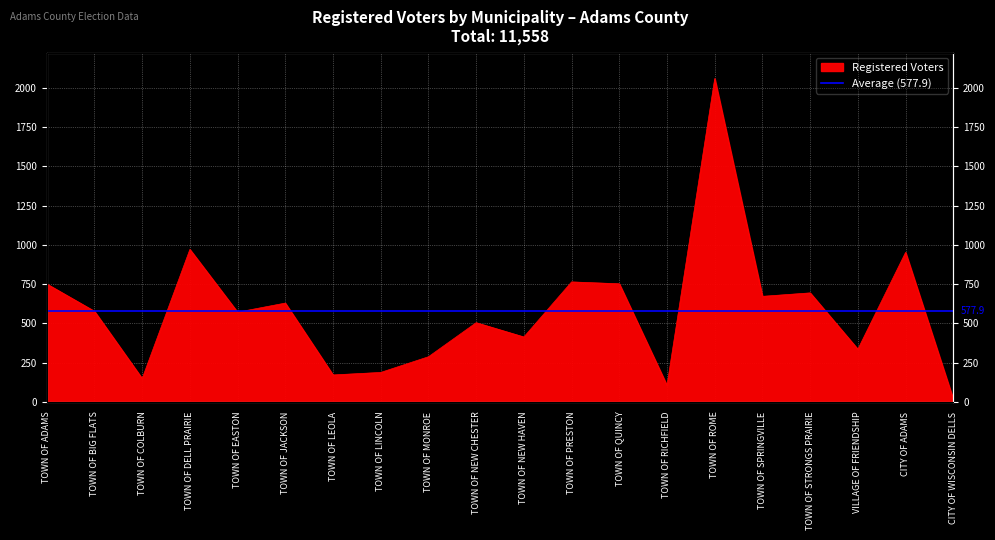

Reading left to right, what are all the values shown in this chart?

TOWN OF ADAMS=751	TOWN OF BIG FLATS=577	TOWN OF COLBURN=148	TOWN OF DELL PRAIRIE=971	TOWN OF EASTON=571	TOWN OF JACKSON=629	TOWN OF LEOLA=171	TOWN OF LINCOLN=187	TOWN OF MONROE=287	TOWN OF NEW CHESTER=504	TOWN OF NEW HAVEN=413	TOWN OF PRESTON=764	TOWN OF QUINCY=752	TOWN OF RICHFIELD=104	TOWN OF ROME=2060	TOWN OF SPRINGVILLE=672	TOWN OF STRONGS PRAIRIE=694	VILLAGE OF FRIENDSHIP=335	CITY OF ADAMS=952	CITY OF WISCONSIN DELLS=16